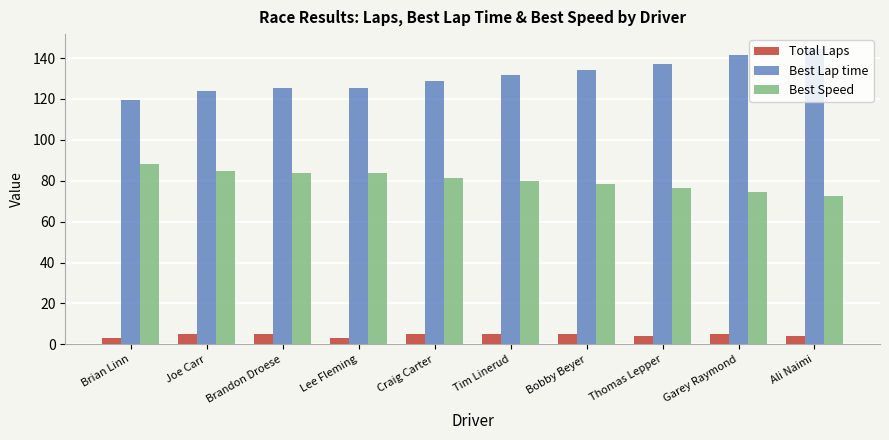

What is the label of the 6th bar from the left?

Tim Linerud